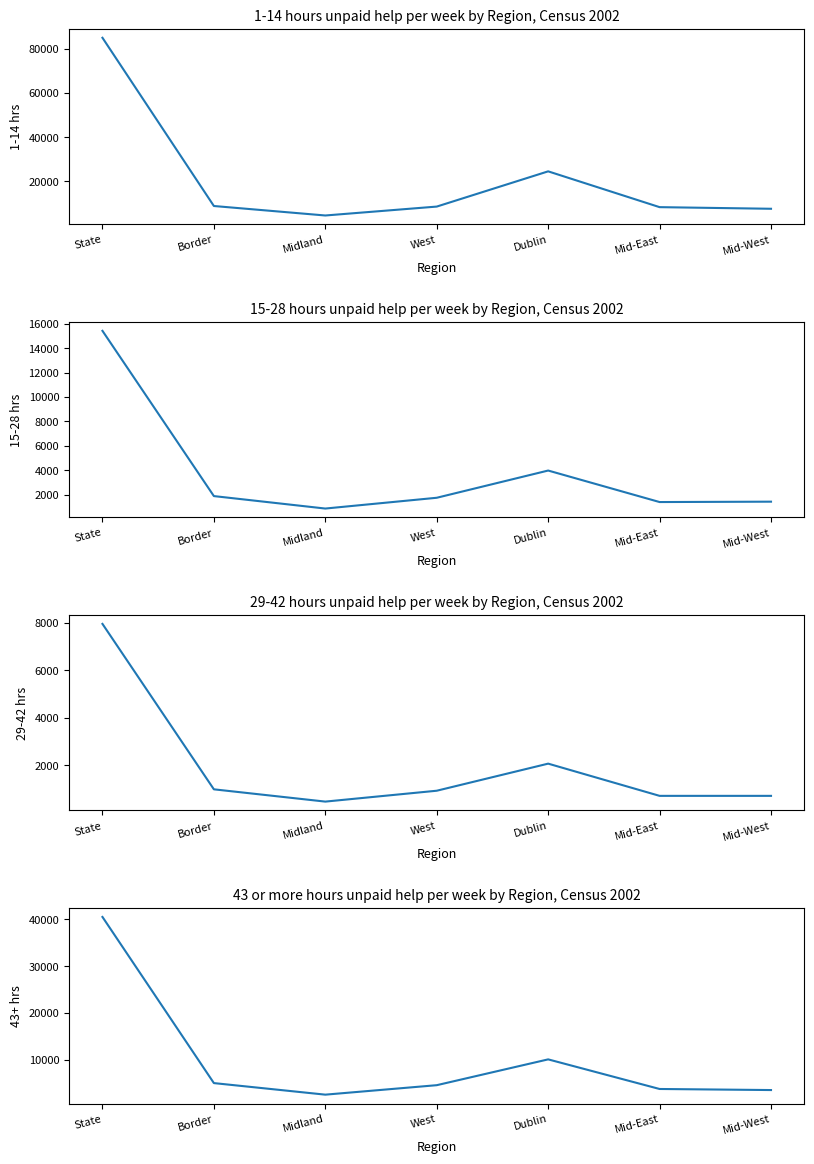

Count the number of data series in this chart.

4